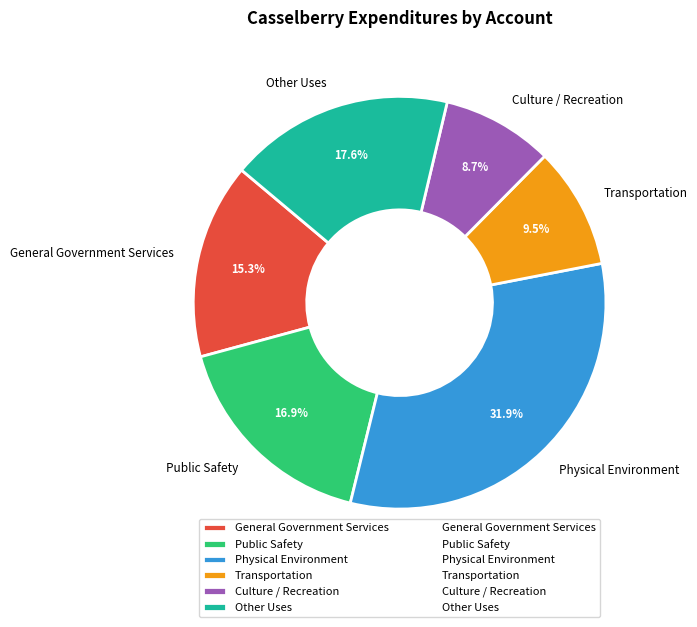

Count the number of slices in the pie.

6